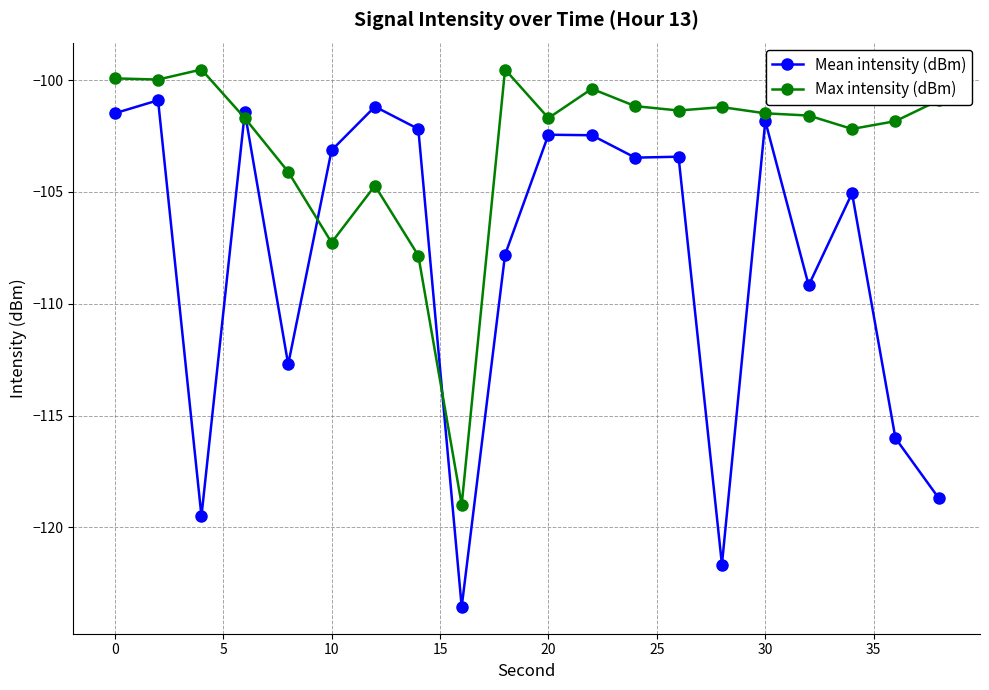

What is the value of the Mean intensity (dBm) point at the 19th from the left?

-116.0